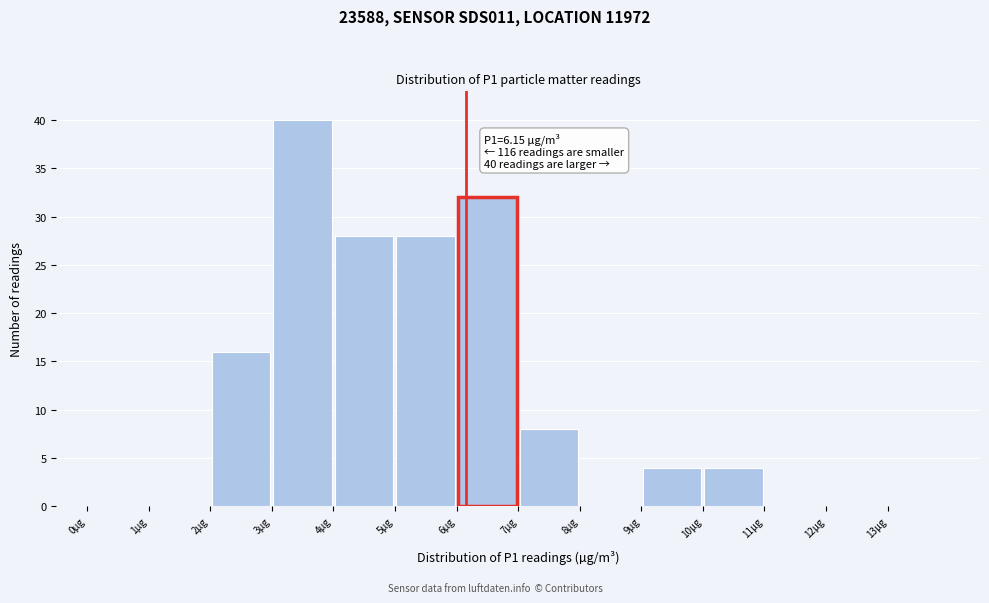

Over which range of the x-axis is the bar tallest?

3 to 4